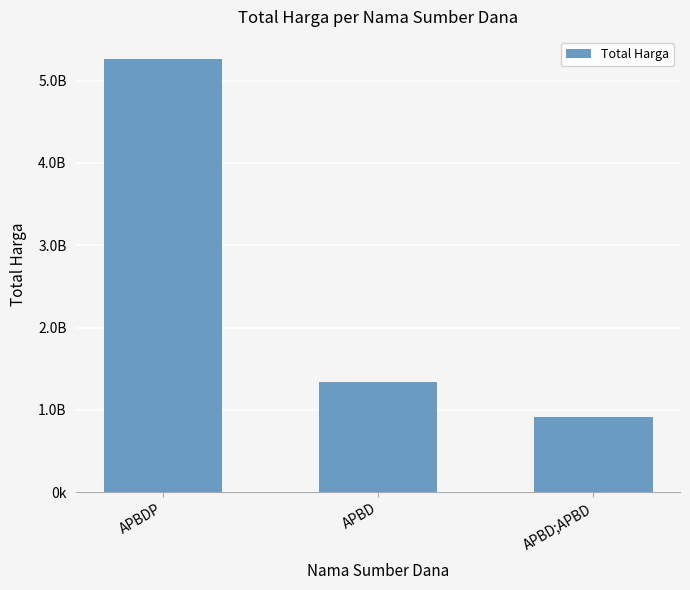

Does the chart contain any negative values?

No